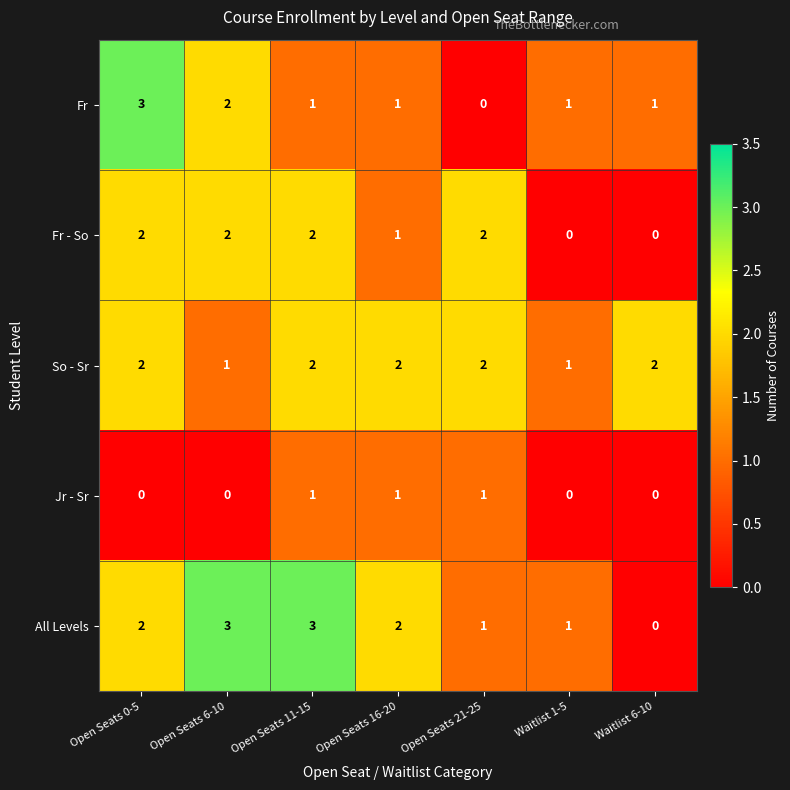

What is the total value across all series at Open Seats 0-5?

9